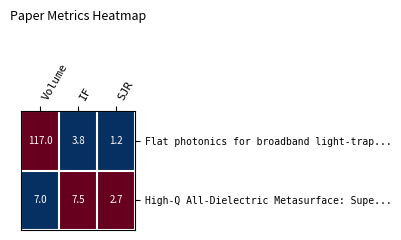

Count the number of data series in this chart.

2